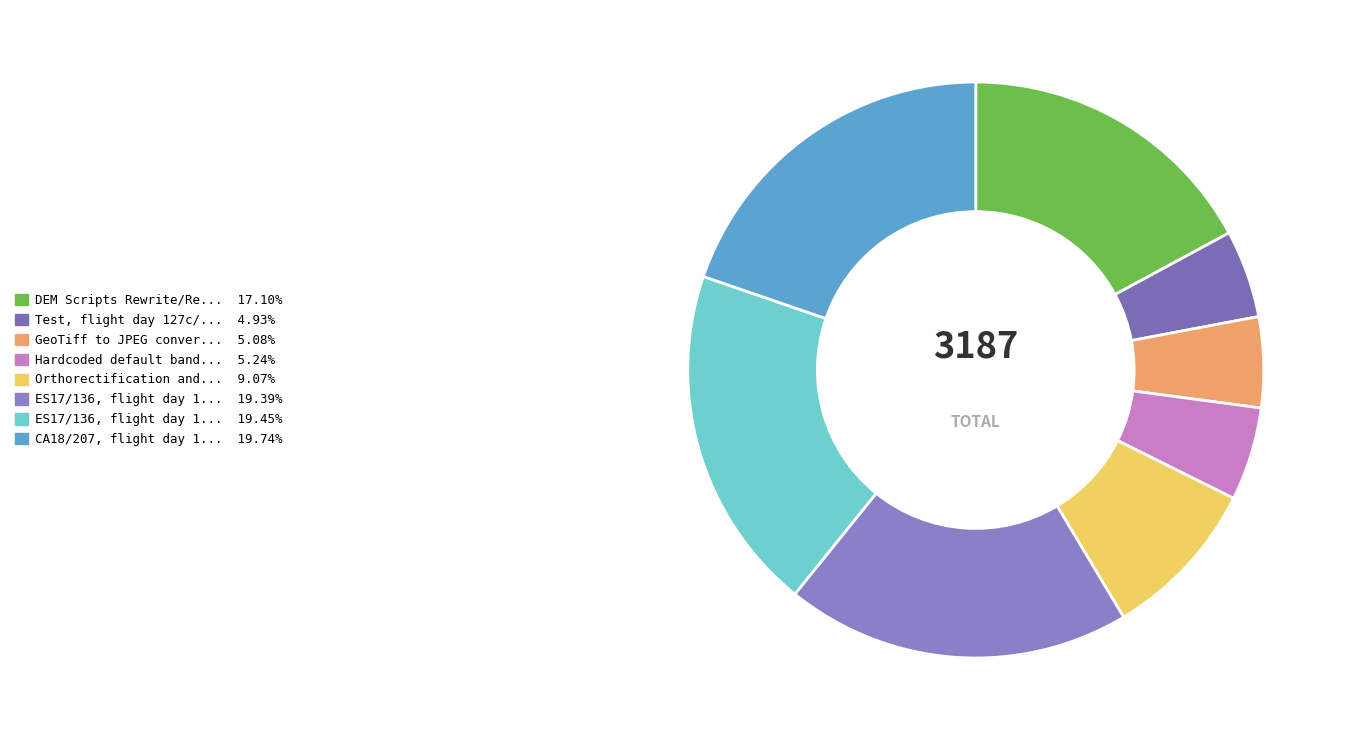

Is there any slice that represents more than half of the pie?

No